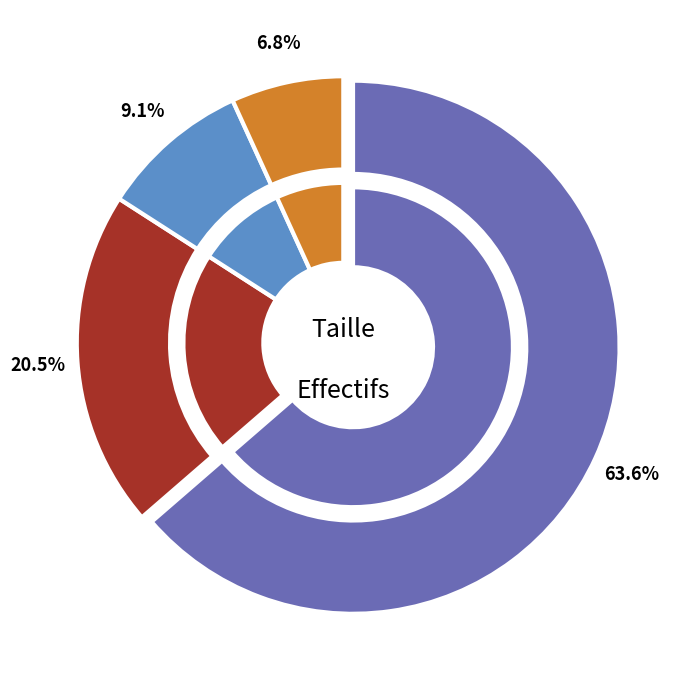

Which has a higher value, 03 or 01?

01